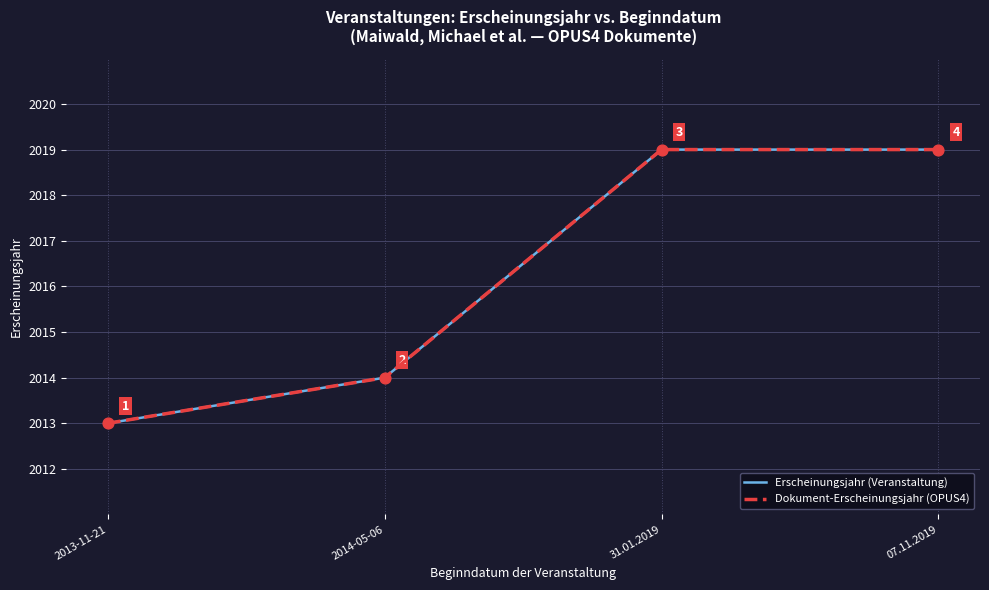

At how many categories does at least one series exceed 2014?

2